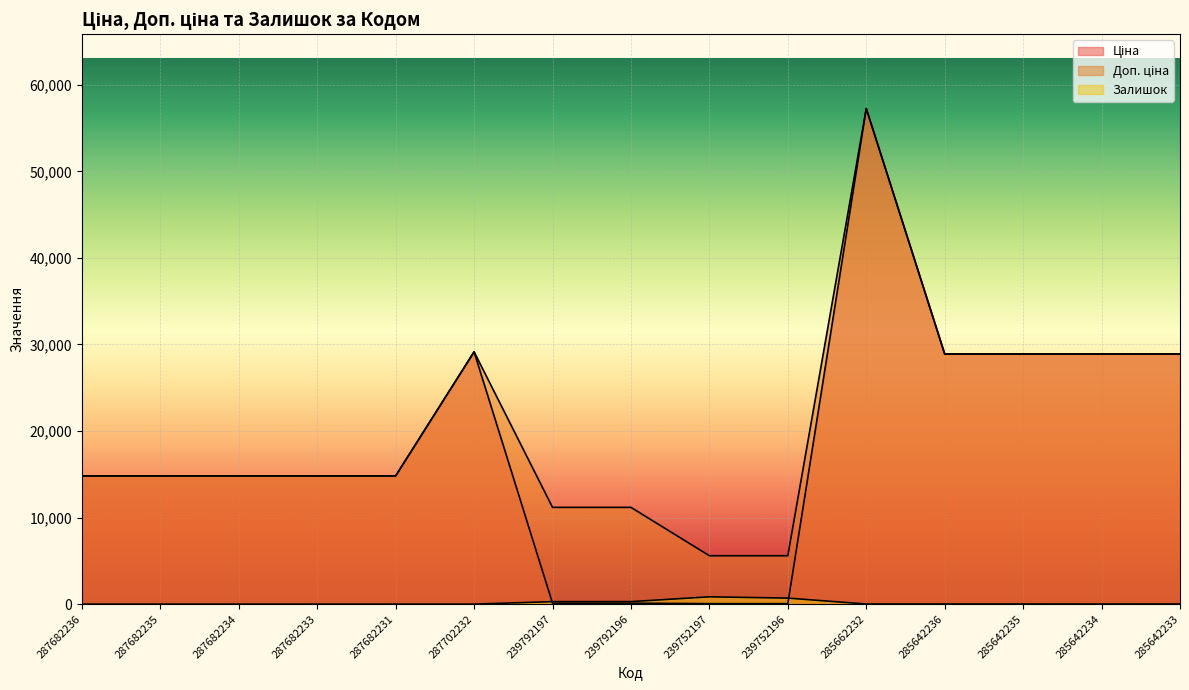

What is the label of the 14th point from the right?

287682235